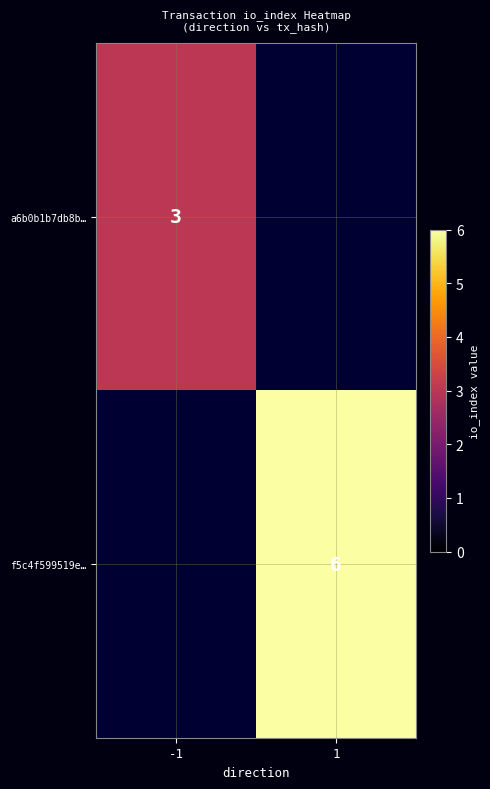

Between -1 and 1, which is larger?

1